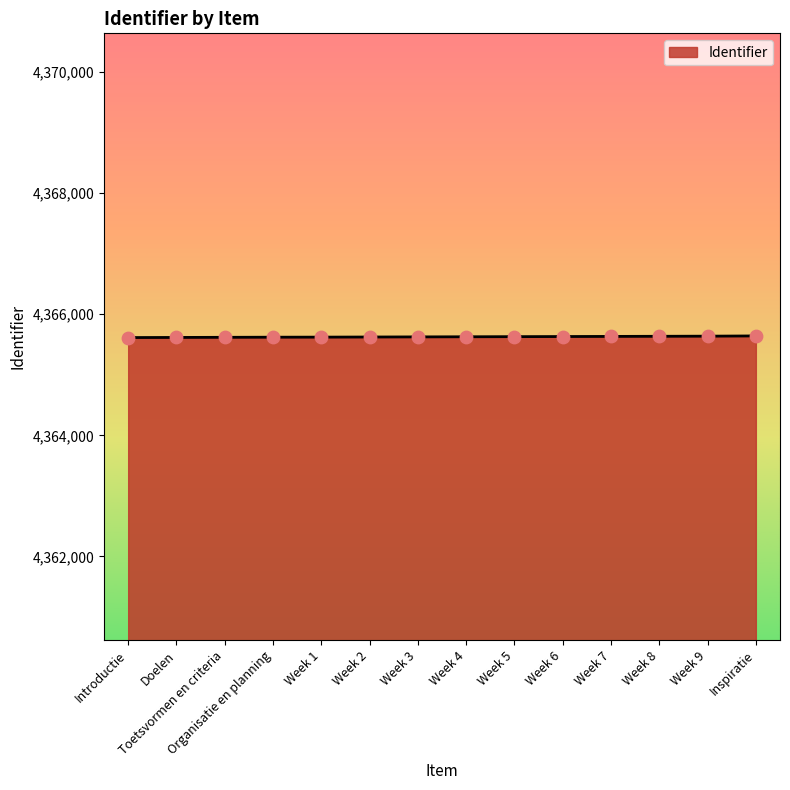

Approximately how many times larger is the value at Doelen compared to Week 9?

1.0